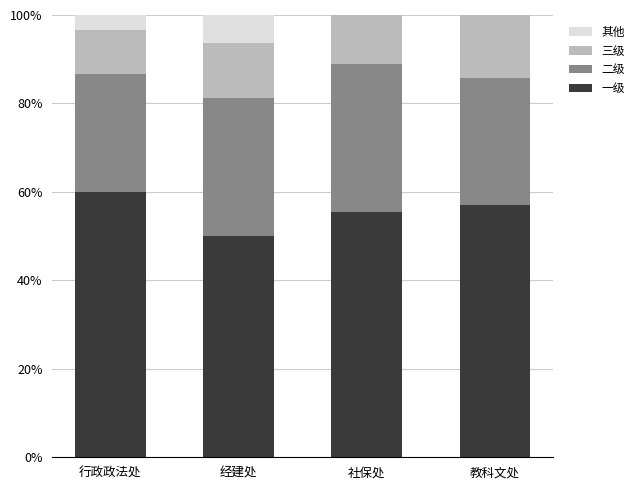

At which label does 一级 reach its peak?

行政政法处